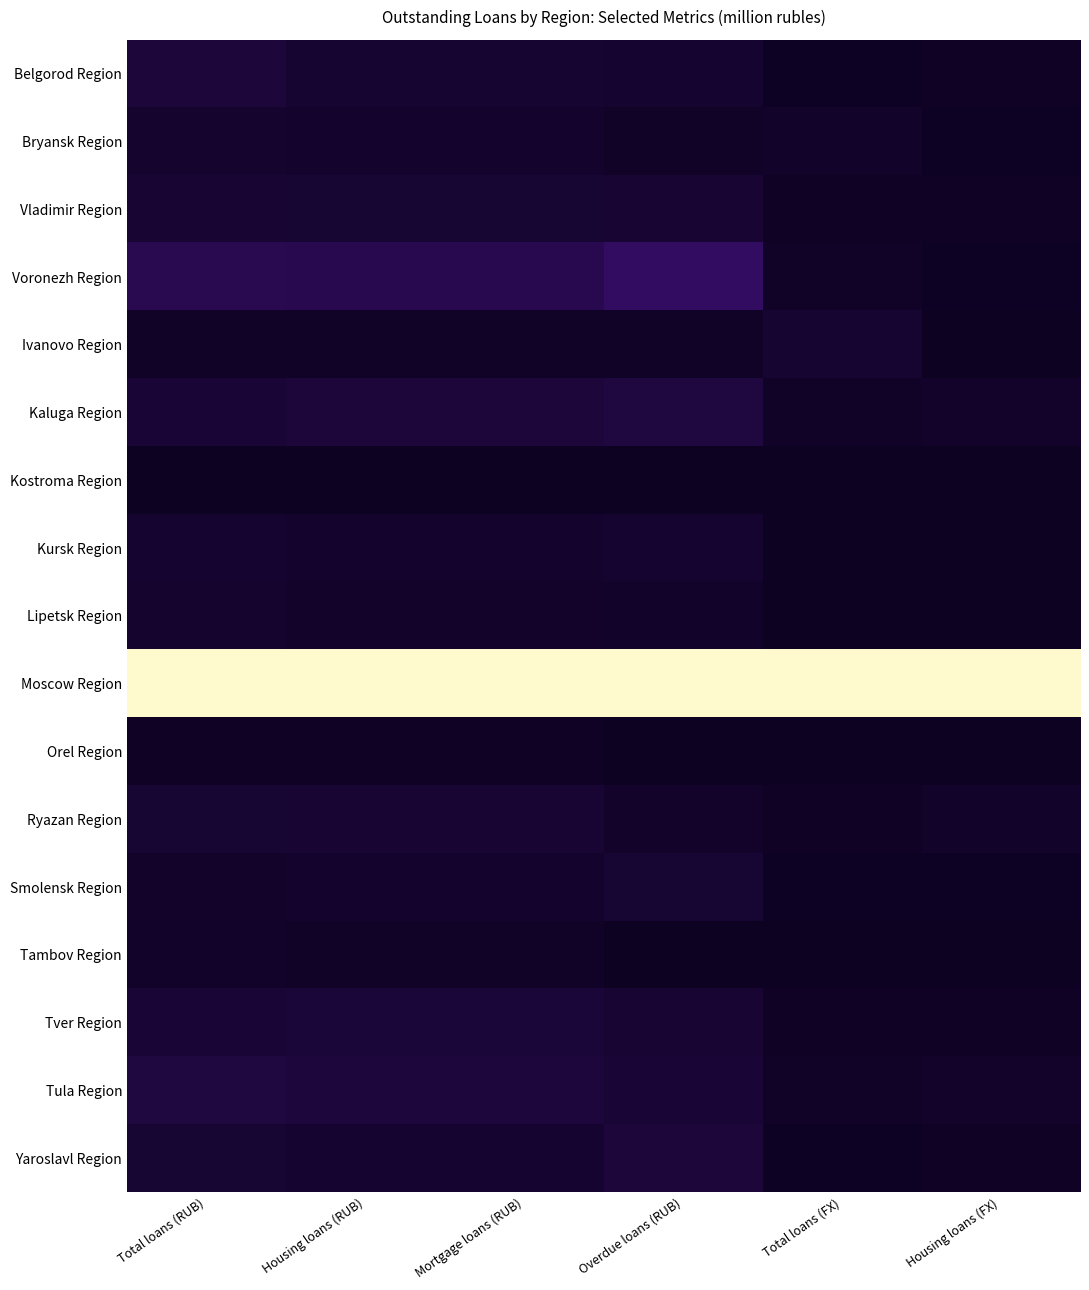

Reading left to right, transcribe all the data shown in this chart.

Belgorod Region: Total loans (RUB)=0.1	Housing loans (RUB)=0.0	Mortgage loans (RUB)=0.0	Overdue loans (RUB)=0.0	Total loans (FX)=0.0	Housing loans (FX)=0.0
Bryansk Region: Total loans (RUB)=0.0	Housing loans (RUB)=0.0	Mortgage loans (RUB)=0.0	Overdue loans (RUB)=0.0	Total loans (FX)=0.0	Housing loans (FX)=0.0
Vladimir Region: Total loans (RUB)=0.1	Housing loans (RUB)=0.1	Mortgage loans (RUB)=0.0	Overdue loans (RUB)=0.1	Total loans (FX)=0.0	Housing loans (FX)=0.0
Voronezh Region: Total loans (RUB)=0.1	Housing loans (RUB)=0.1	Mortgage loans (RUB)=0.1	Overdue loans (RUB)=0.2	Total loans (FX)=0.0	Housing loans (FX)=0.0
Ivanovo Region: Total loans (RUB)=0.0	Housing loans (RUB)=0.0	Mortgage loans (RUB)=0.0	Overdue loans (RUB)=0.0	Total loans (FX)=0.0	Housing loans (FX)=0.0
Kaluga Region: Total loans (RUB)=0.1	Housing loans (RUB)=0.1	Mortgage loans (RUB)=0.1	Overdue loans (RUB)=0.1	Total loans (FX)=0.0	Housing loans (FX)=0.0
Kostroma Region: Total loans (RUB)=0.0	Housing loans (RUB)=0.0	Mortgage loans (RUB)=0.0	Overdue loans (RUB)=0.0	Total loans (FX)=0.0	Housing loans (FX)=0.0
Kursk Region: Total loans (RUB)=0.0	Housing loans (RUB)=0.0	Mortgage loans (RUB)=0.0	Overdue loans (RUB)=0.0	Total loans (FX)=0.0	Housing loans (FX)=0.0
Lipetsk Region: Total loans (RUB)=0.0	Housing loans (RUB)=0.0	Mortgage loans (RUB)=0.0	Overdue loans (RUB)=0.0	Total loans (FX)=0.0	Housing loans (FX)=0.0
Moscow Region: Total loans (RUB)=1.0	Housing loans (RUB)=1.0	Mortgage loans (RUB)=1.0	Overdue loans (RUB)=1.0	Total loans (FX)=1.0	Housing loans (FX)=1.0
Orel Region: Total loans (RUB)=0.0	Housing loans (RUB)=0.0	Mortgage loans (RUB)=0.0	Overdue loans (RUB)=0.0	Total loans (FX)=0.0	Housing loans (FX)=0.0
Ryazan Region: Total loans (RUB)=0.0	Housing loans (RUB)=0.1	Mortgage loans (RUB)=0.1	Overdue loans (RUB)=0.0	Total loans (FX)=0.0	Housing loans (FX)=0.0
Smolensk Region: Total loans (RUB)=0.0	Housing loans (RUB)=0.0	Mortgage loans (RUB)=0.0	Overdue loans (RUB)=0.0	Total loans (FX)=0.0	Housing loans (FX)=0.0
Tambov Region: Total loans (RUB)=0.0	Housing loans (RUB)=0.0	Mortgage loans (RUB)=0.0	Overdue loans (RUB)=0.0	Total loans (FX)=0.0	Housing loans (FX)=0.0
Tver Region: Total loans (RUB)=0.1	Housing loans (RUB)=0.1	Mortgage loans (RUB)=0.1	Overdue loans (RUB)=0.1	Total loans (FX)=0.0	Housing loans (FX)=0.0
Tula Region: Total loans (RUB)=0.1	Housing loans (RUB)=0.1	Mortgage loans (RUB)=0.1	Overdue loans (RUB)=0.1	Total loans (FX)=0.0	Housing loans (FX)=0.0
Yaroslavl Region: Total loans (RUB)=0.0	Housing loans (RUB)=0.0	Mortgage loans (RUB)=0.0	Overdue loans (RUB)=0.1	Total loans (FX)=0.0	Housing loans (FX)=0.0